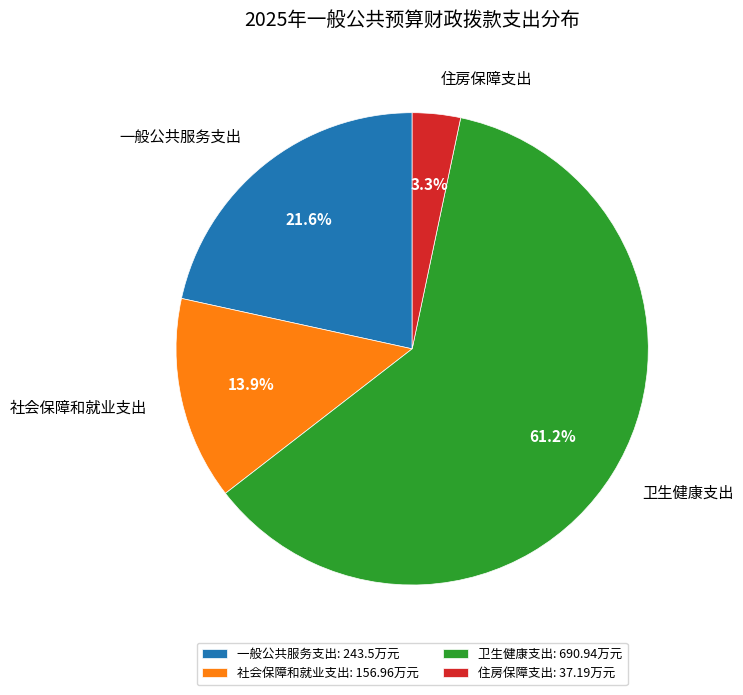

To the nearest percent, what percentage of the pie is 一般公共服务支出?

22%